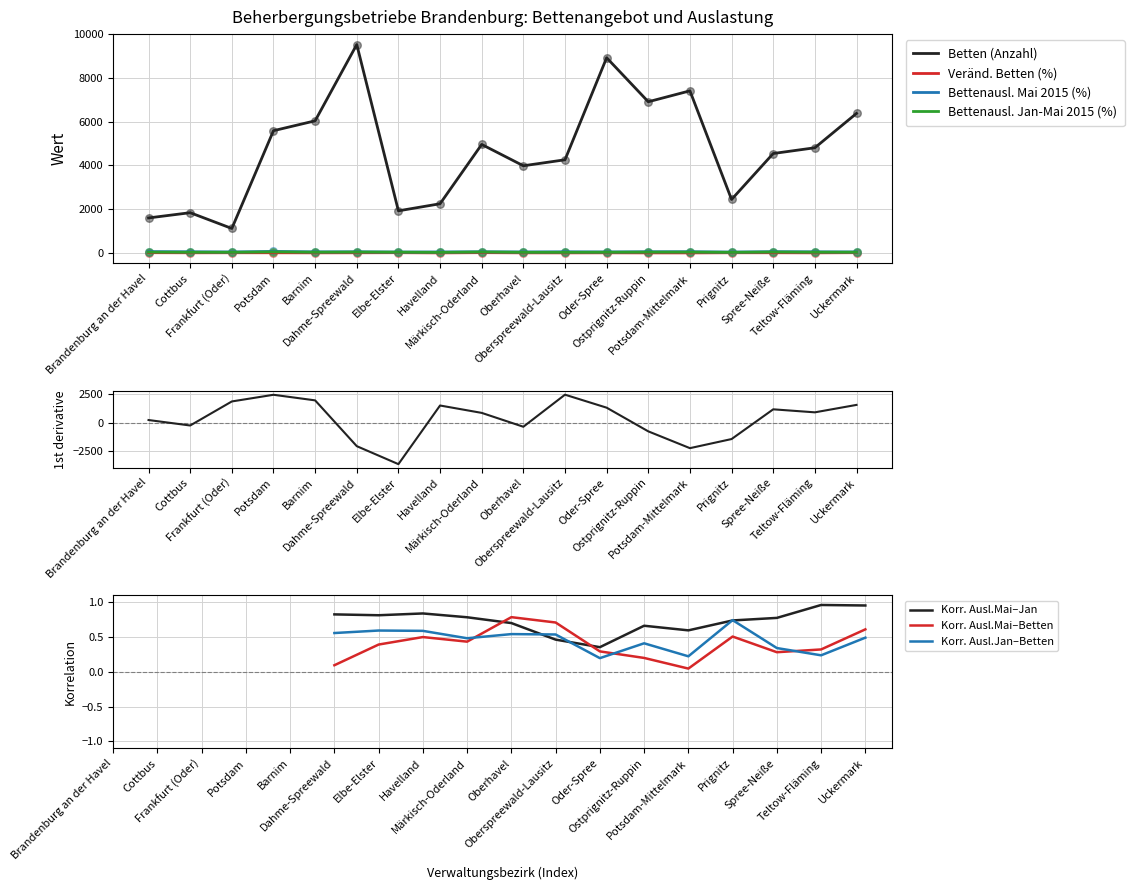

At which category is the sum across all series the highest?

Dahme-Spreewald